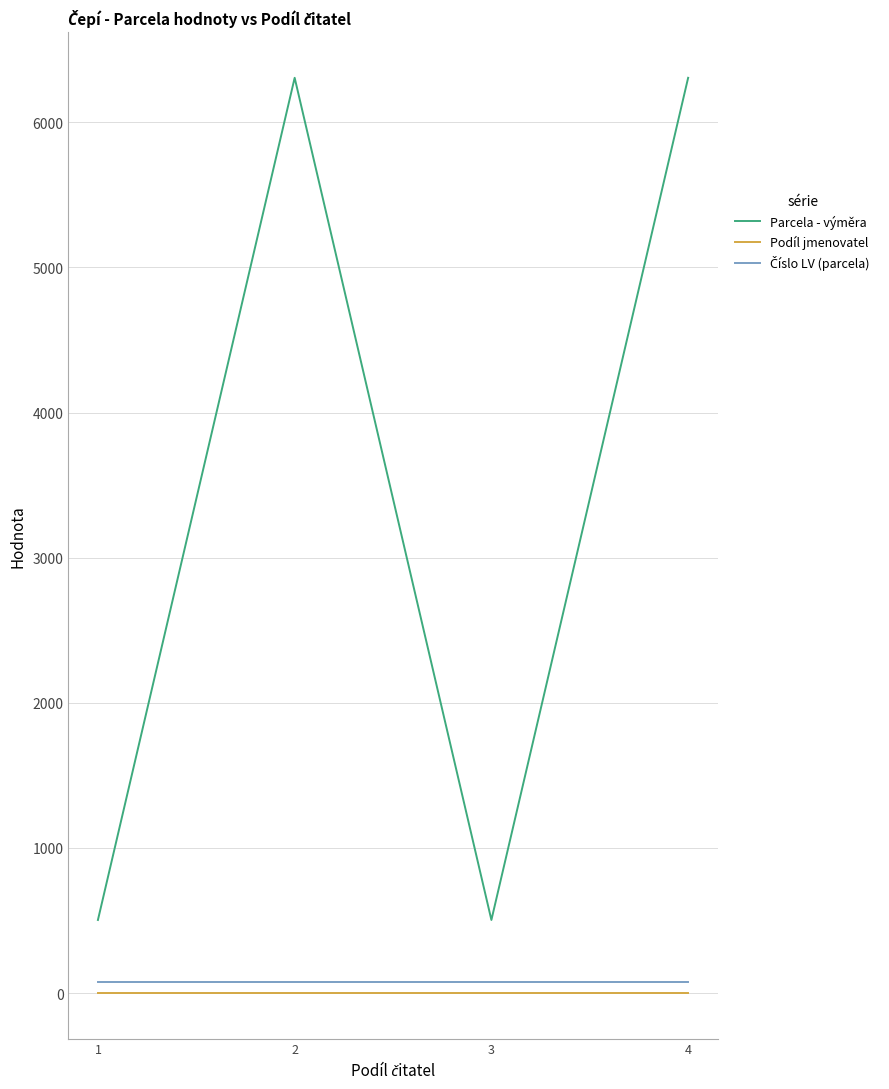

What is the spread (max minus min) of values at 3?

502